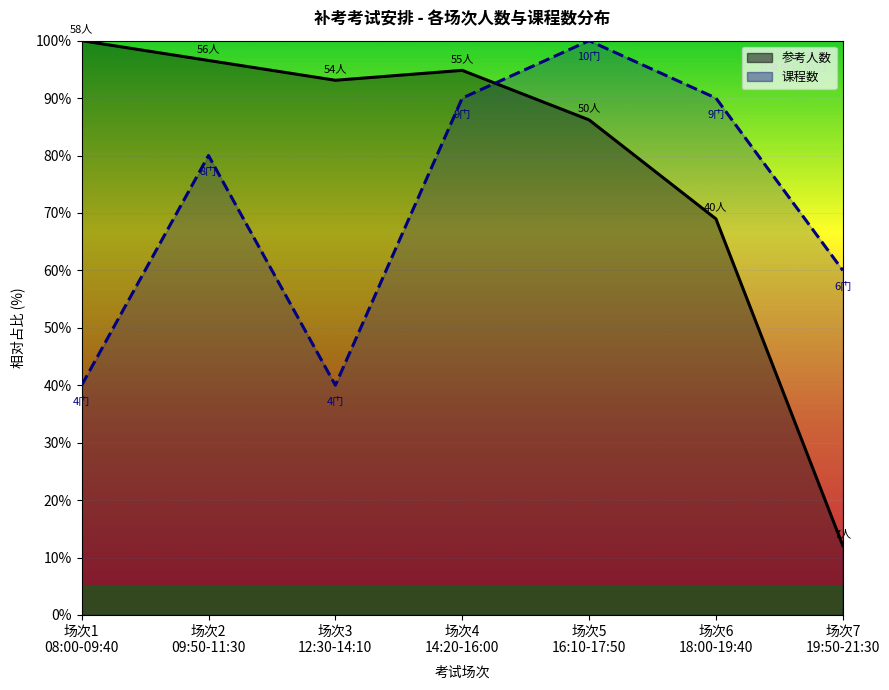

Count the number of data series in this chart.

2